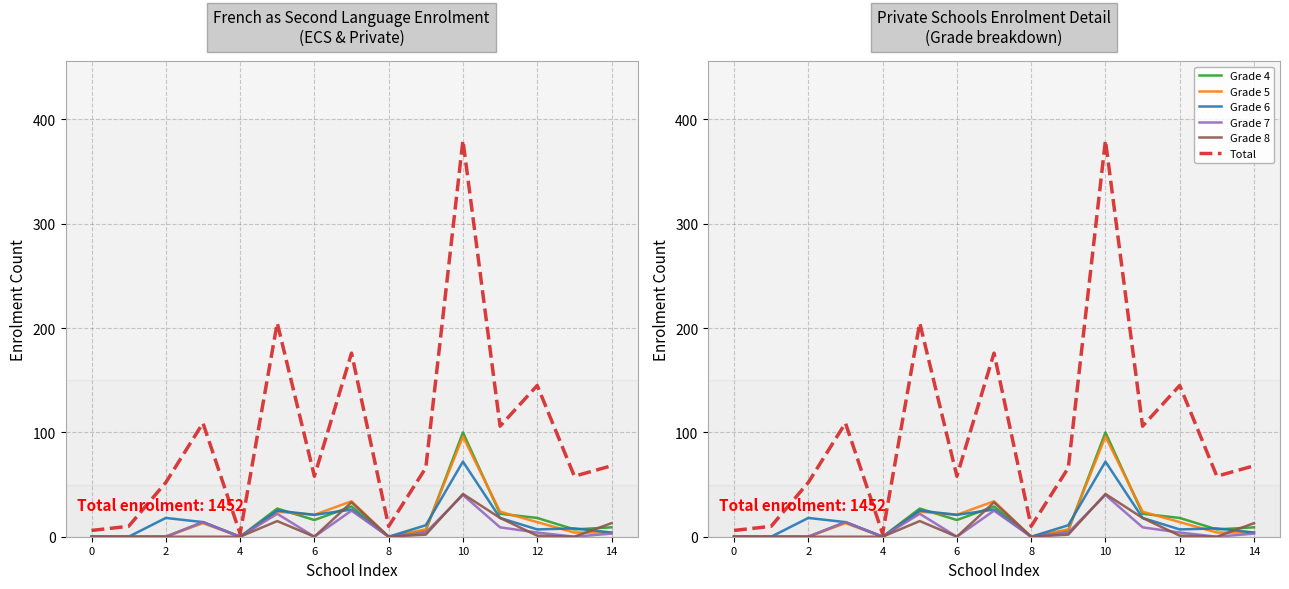

Is it true that Total equals 6 at 0?

True